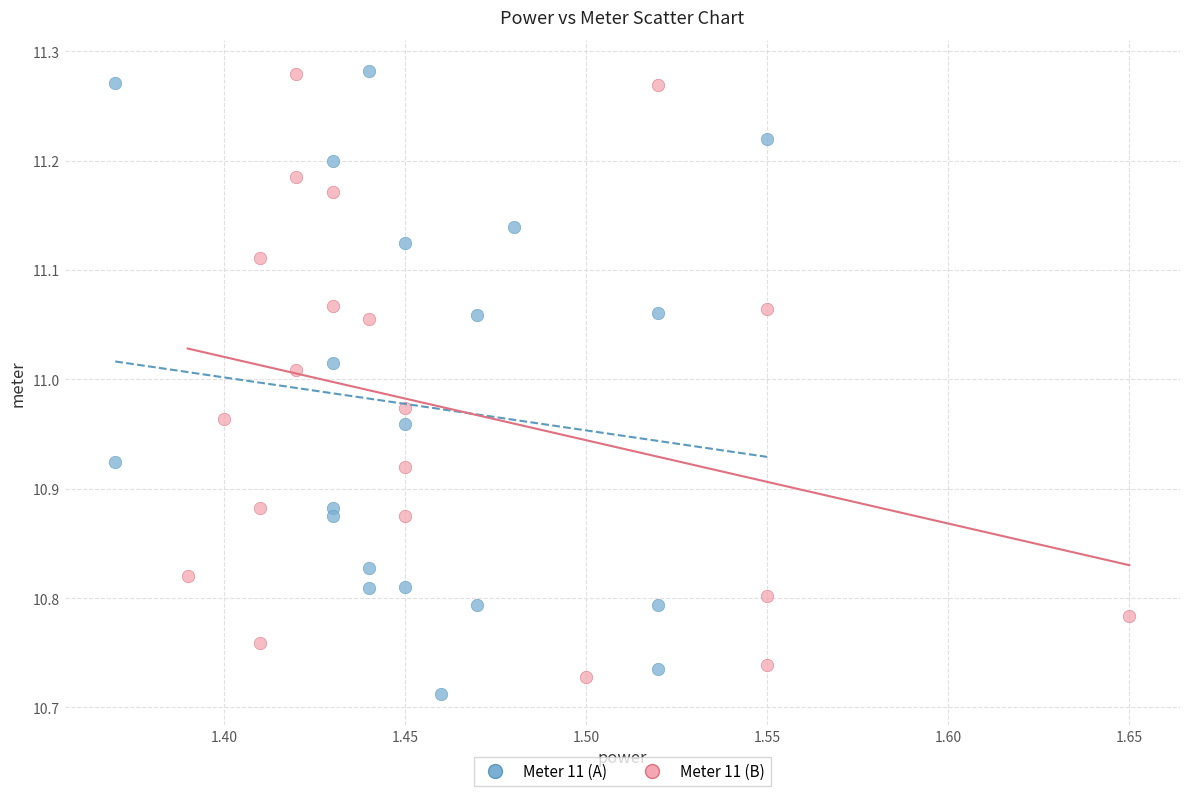

What are all the series names shown in the legend?

Meter 11 (A), Meter 11 (B)